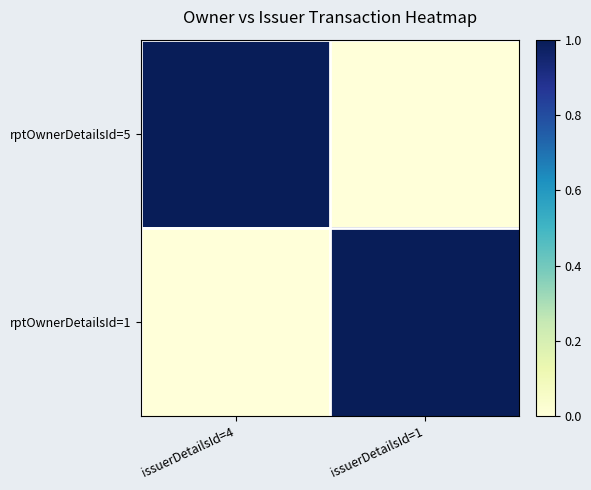

Count the number of data series in this chart.

2